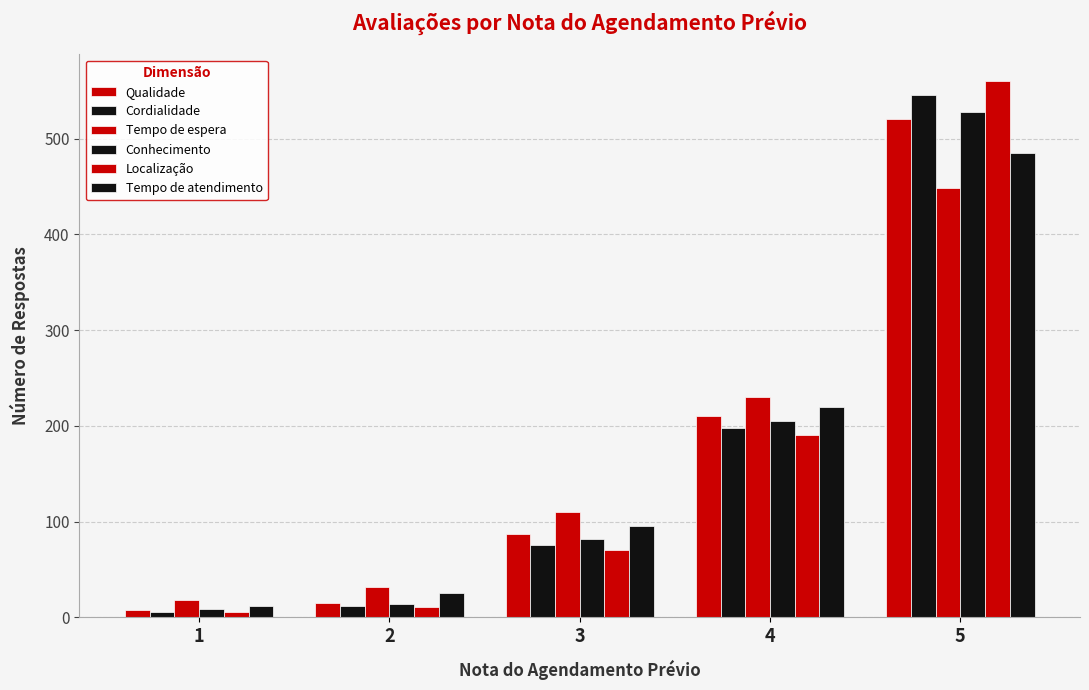

Count the number of categories in the chart.

5